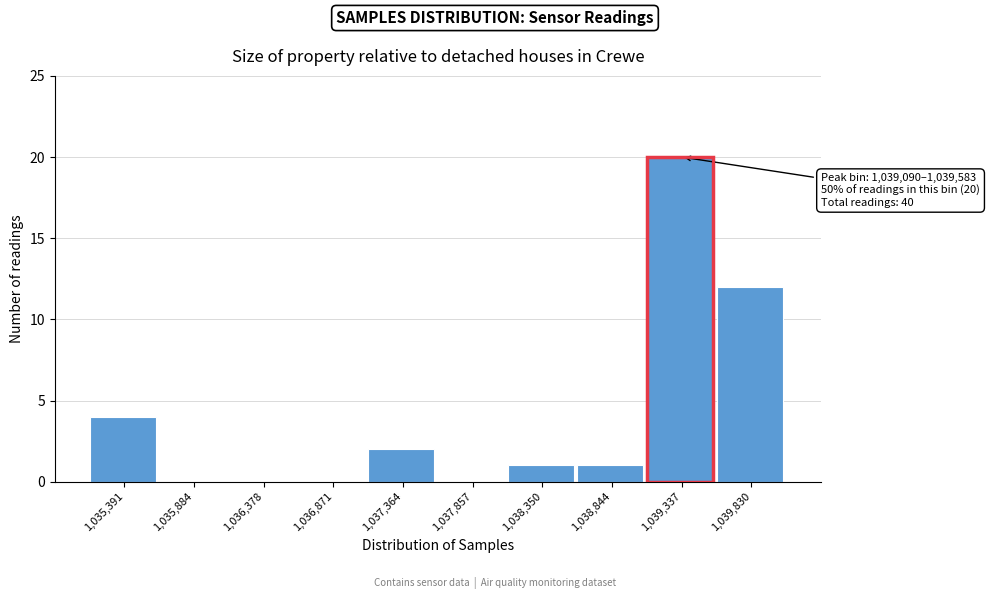

Which range on the x-axis has the tallest bar?

1039100 to 1039600